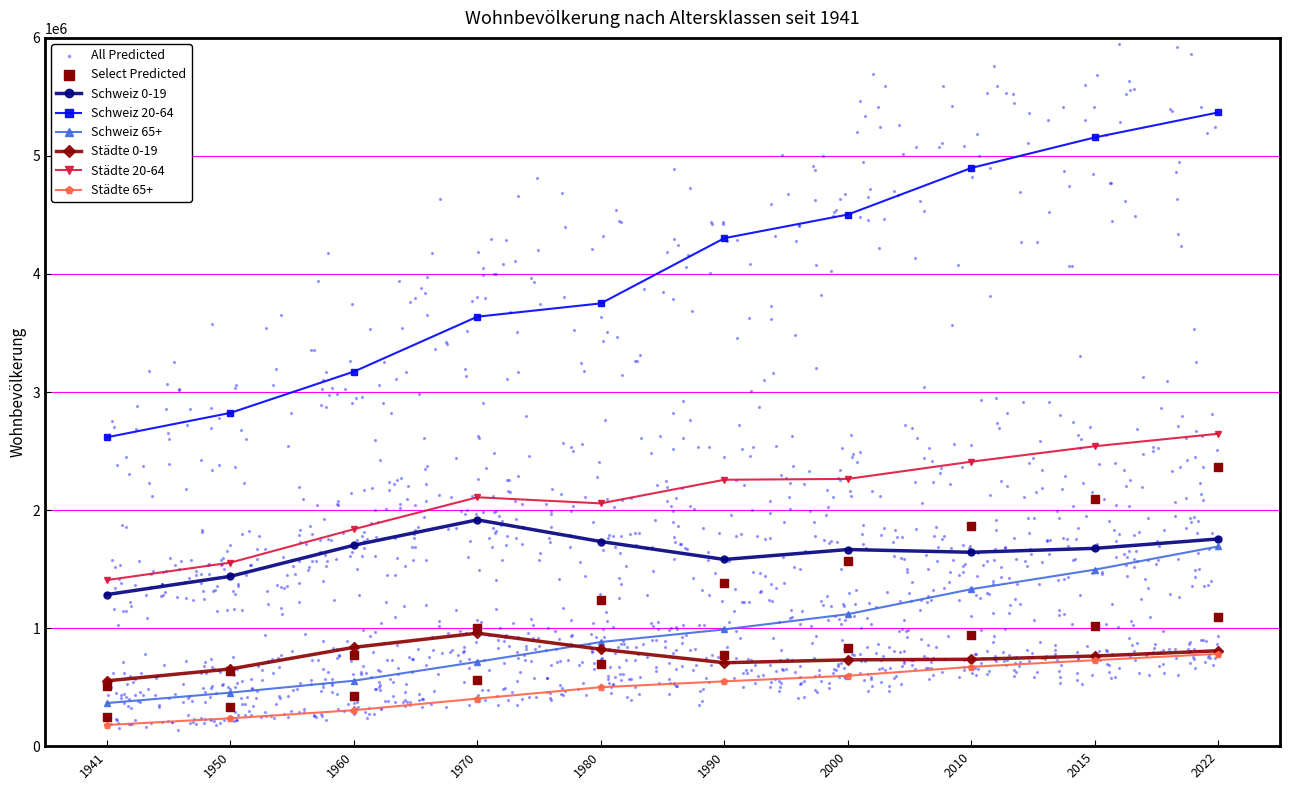

Which series reaches the maximum Y coordinate?

Schweiz 20-64